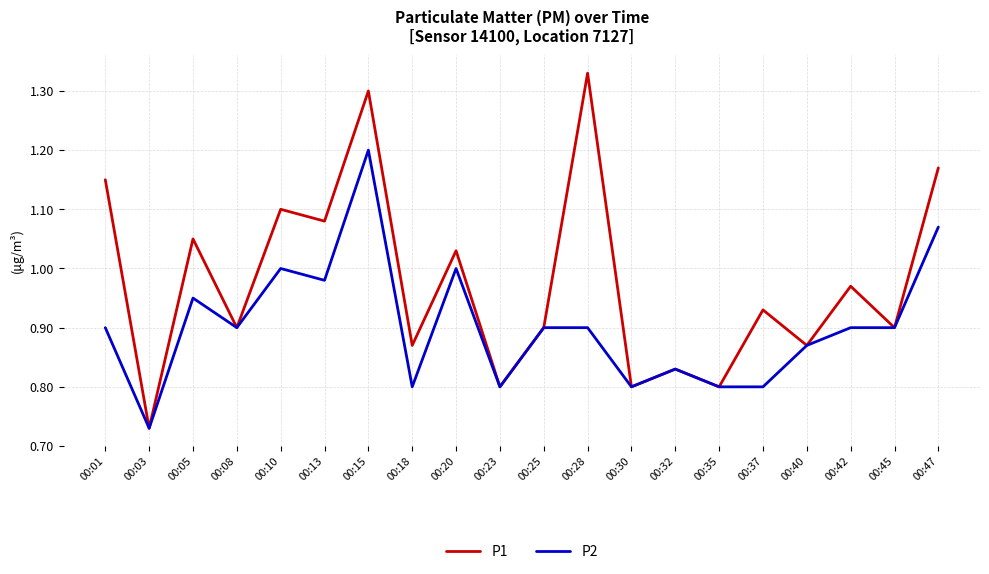

The value of P1 at 00:40 is 0.9. True or false?

True